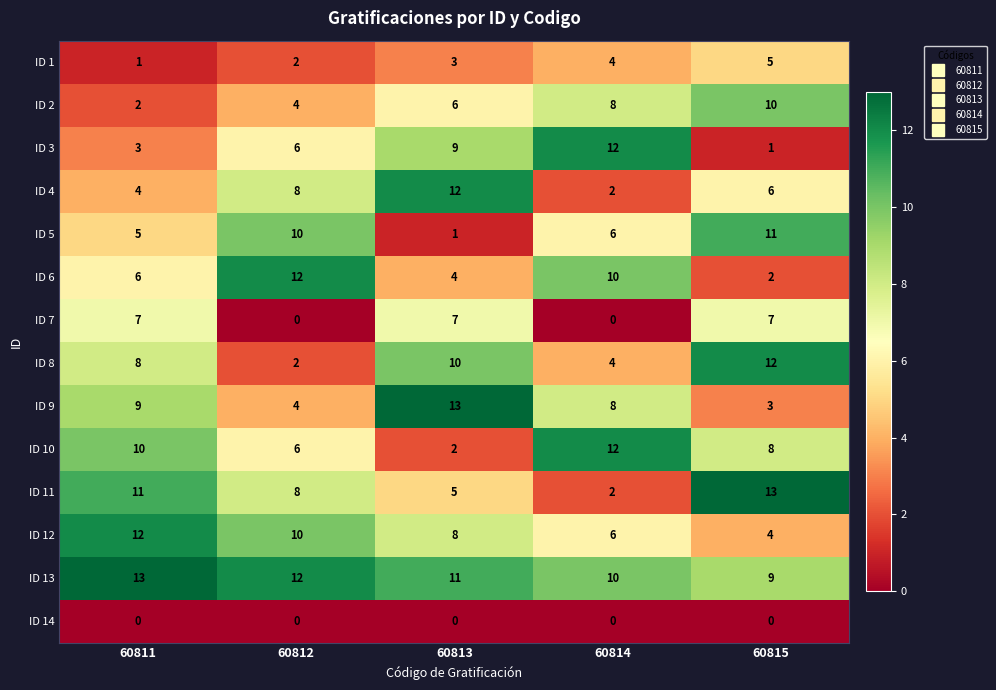

Which series has the largest total across all categories?

ID 13